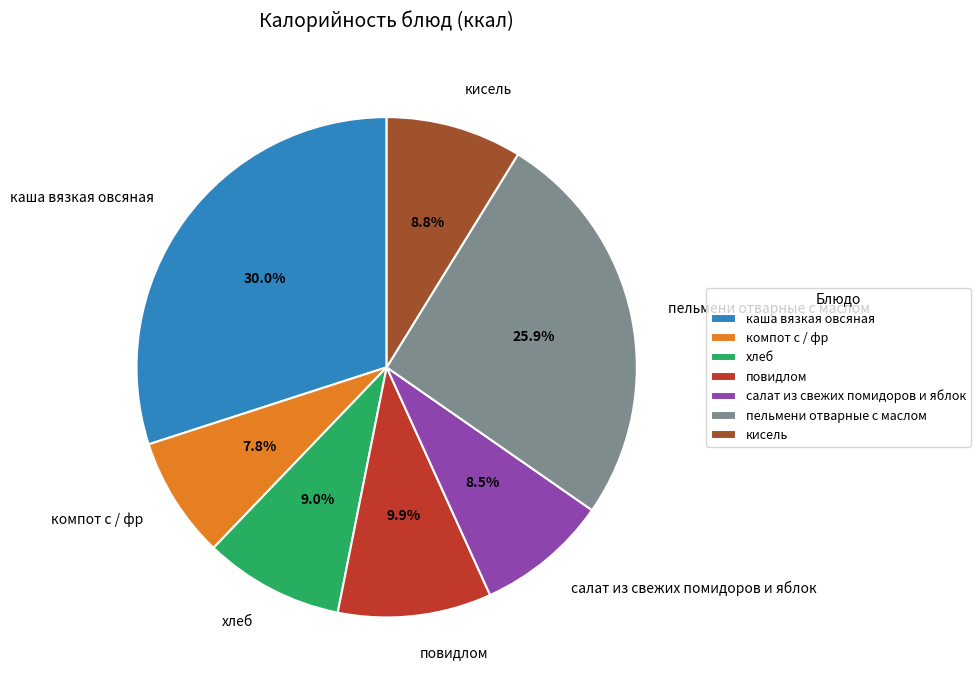

The пельмени отварные с маслом slice represents 32% of the pie. True or false?

False